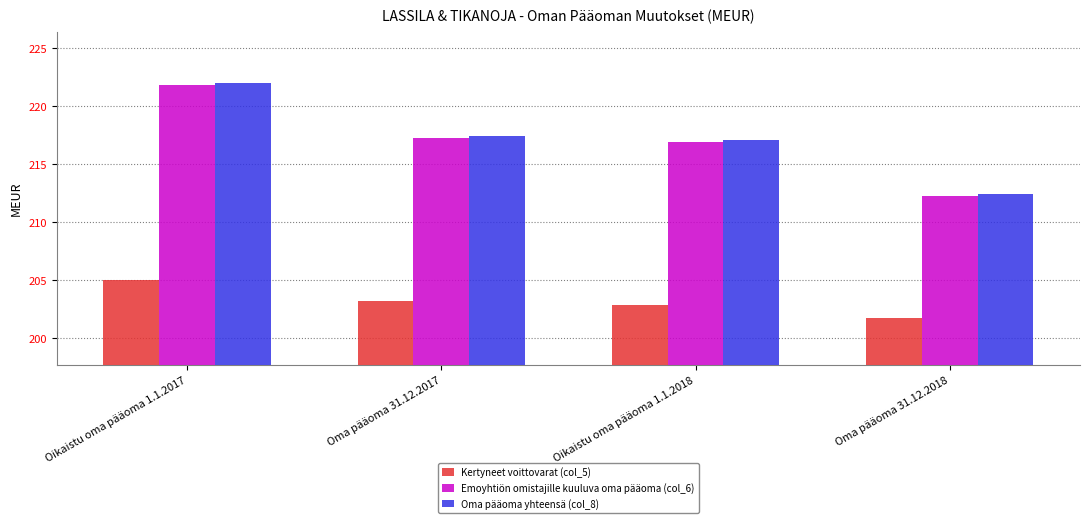

What is the maximum value for Kertyneet voittovarat (col_5)?

205.0